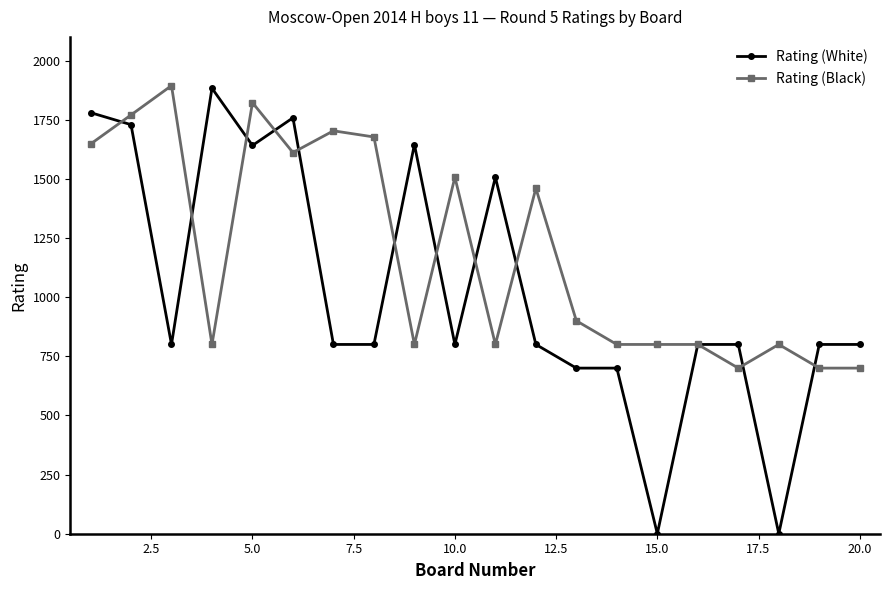

Rank the series by their average value, from lowest to highest.

Rating (White), Rating (Black)